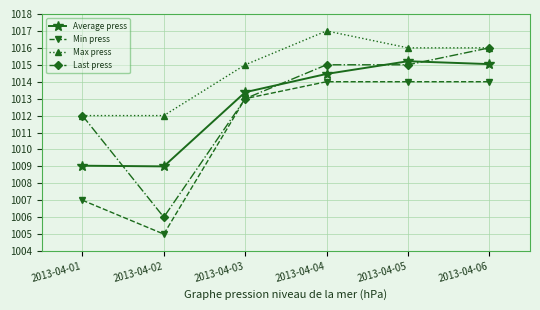

How many Min press values are between 1007 and 1014?

5